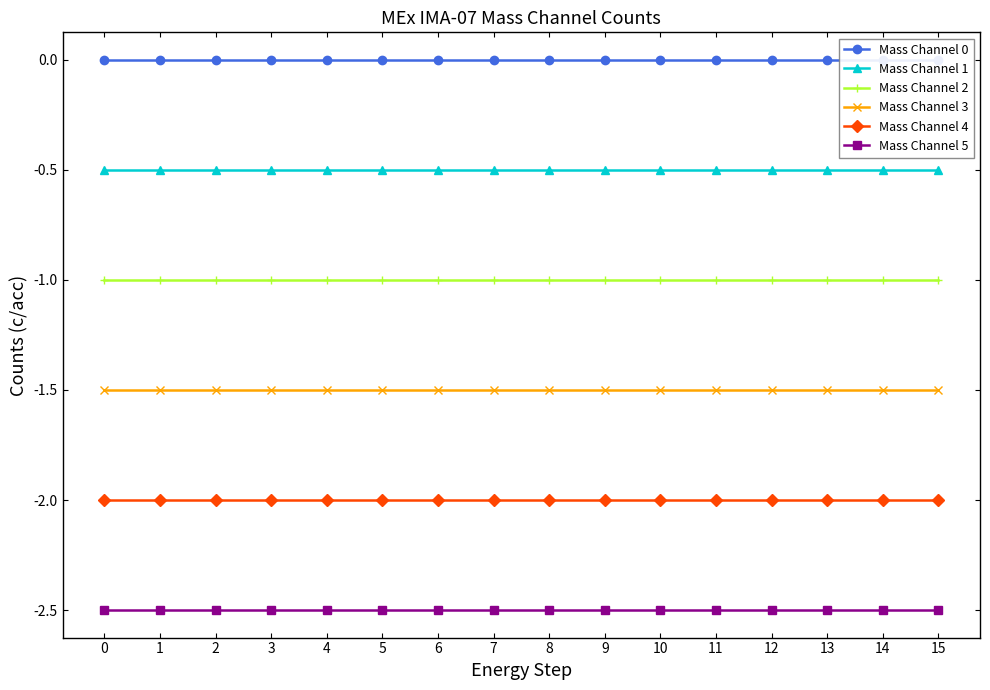

Rank the series by their average value, from lowest to highest.

Mass Channel 5, Mass Channel 4, Mass Channel 3, Mass Channel 2, Mass Channel 1, Mass Channel 0